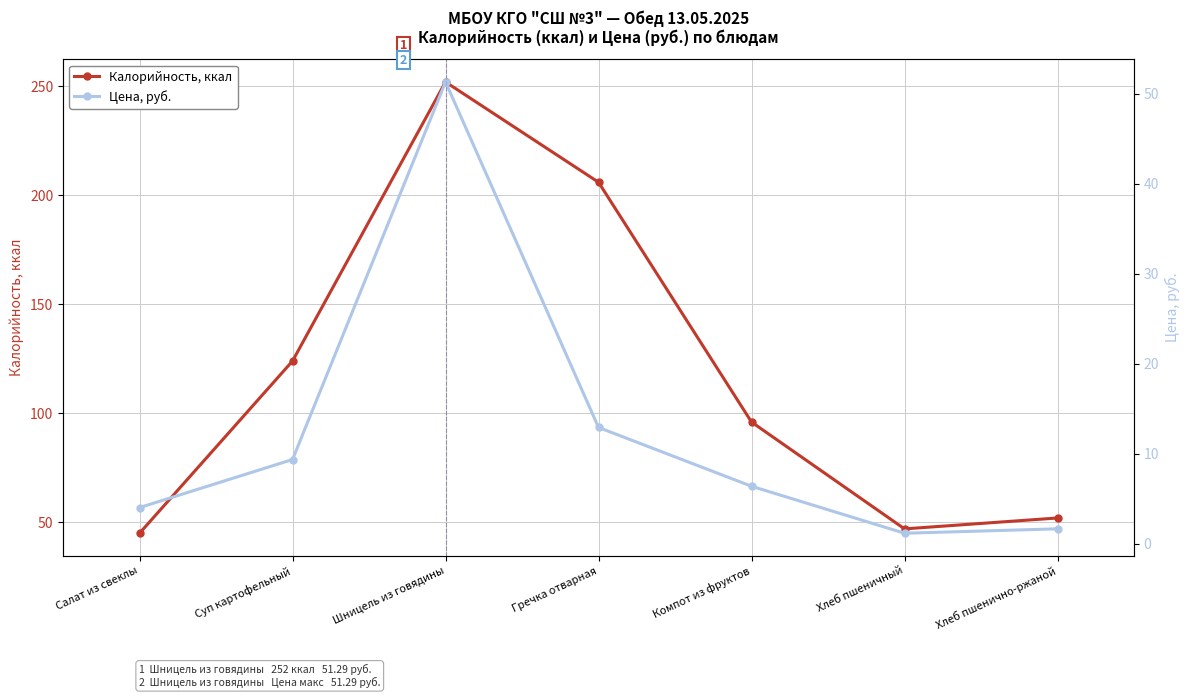

True or false: Калорийность, ккал and Цена, руб. intersect in this chart.

False